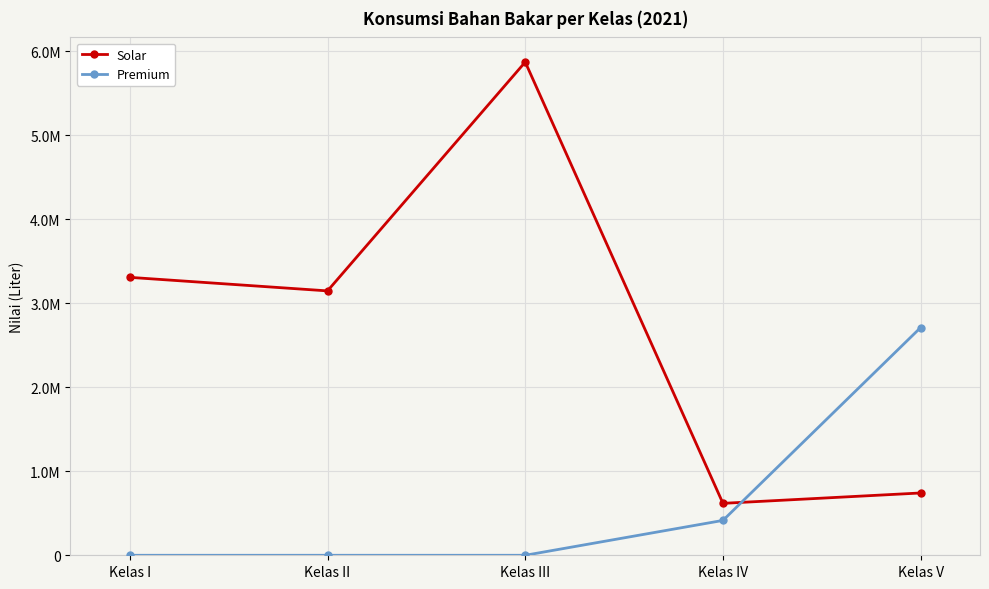

Which category has the highest value in the Solar series?

Kelas III